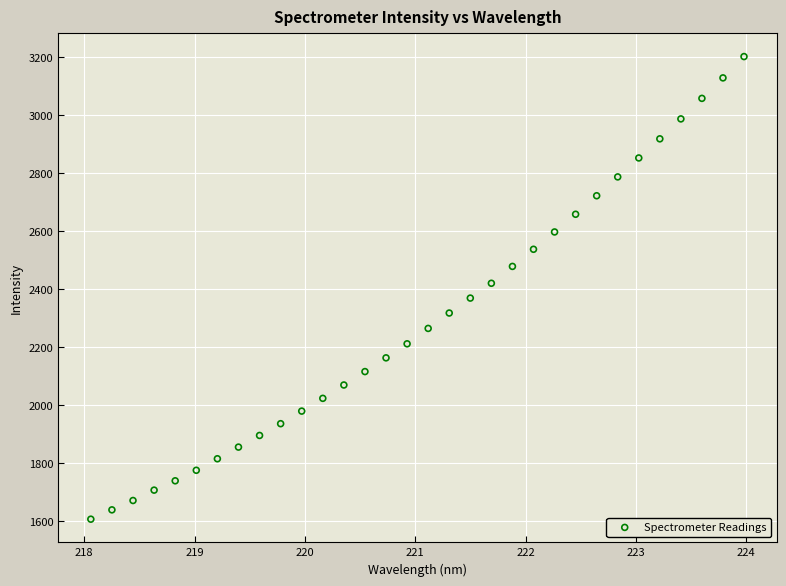

What is the range of X values (max minus min)?

5.9